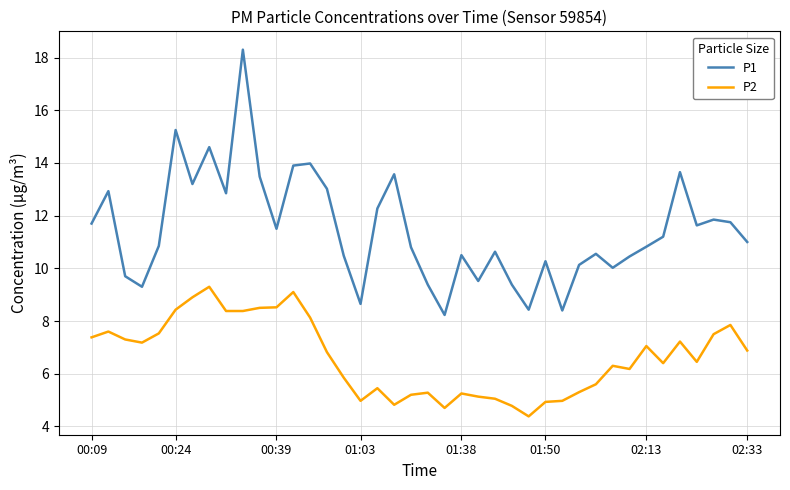

List the series in order of their peak value, highest first.

P1, P2